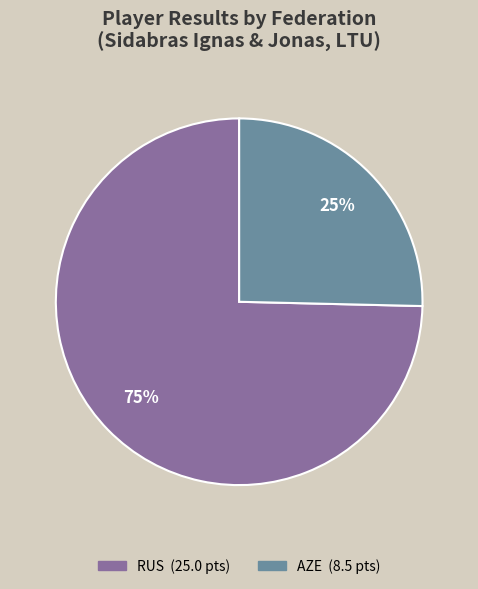

Is there a majority slice in this chart?

Yes